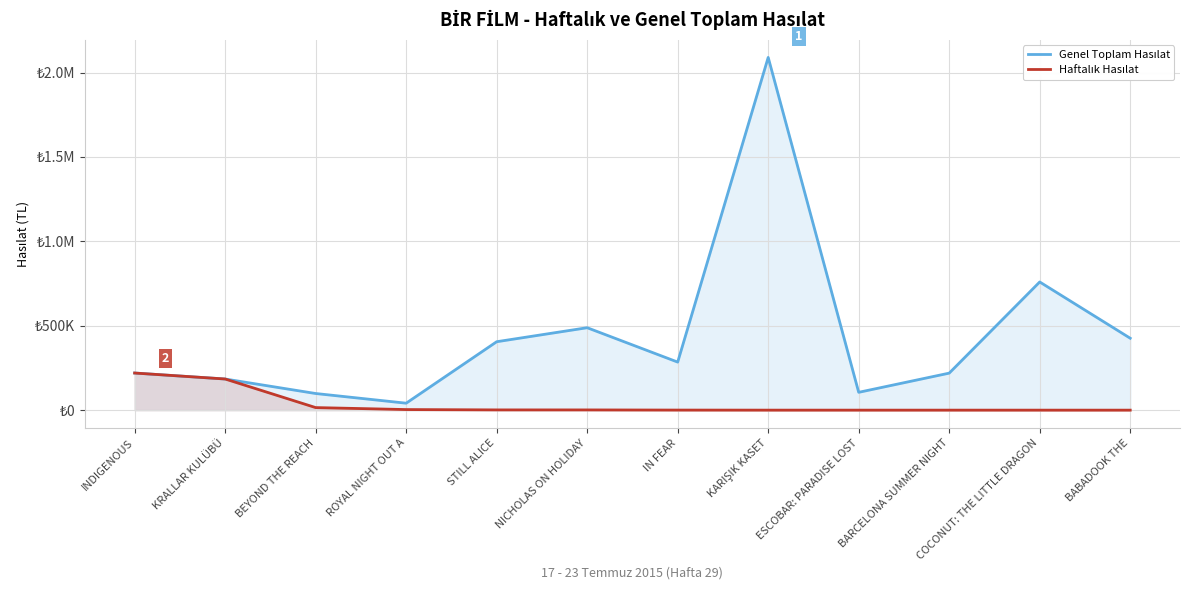

True or false: Haftalık Hasılat and Genel Toplam Hasılat cross at least once.

False